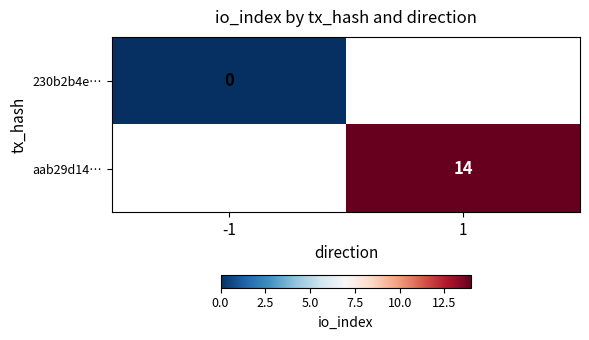

Is it true that aab29d14… equals 5 at 1?

False